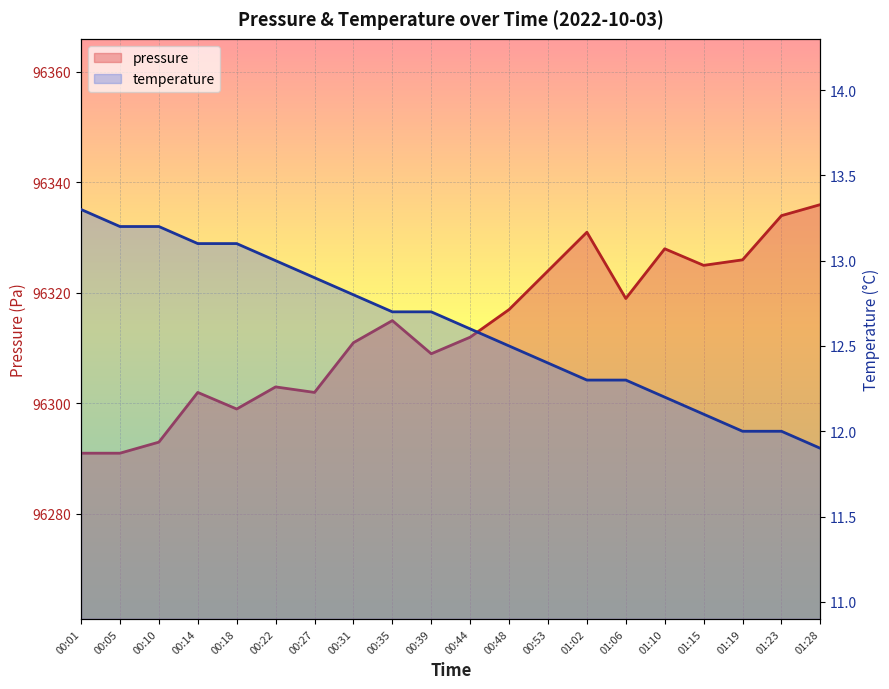

Reading right to left, extract all data points from this chart.

pressure: 96336.0	96334.0	96326.0	96325.0	96328.0	96319.0	96331.0	96324.0	96317.0	96312.0	96309.0	96315.0	96311.0	96302.0	96303.0	96299.0	96302.0	96293.0	96291.0	96291.0
temperature: 11.9	12.0	12.0	12.1	12.2	12.3	12.3	12.4	12.5	12.6	12.7	12.7	12.8	12.9	13.0	13.1	13.1	13.2	13.2	13.3